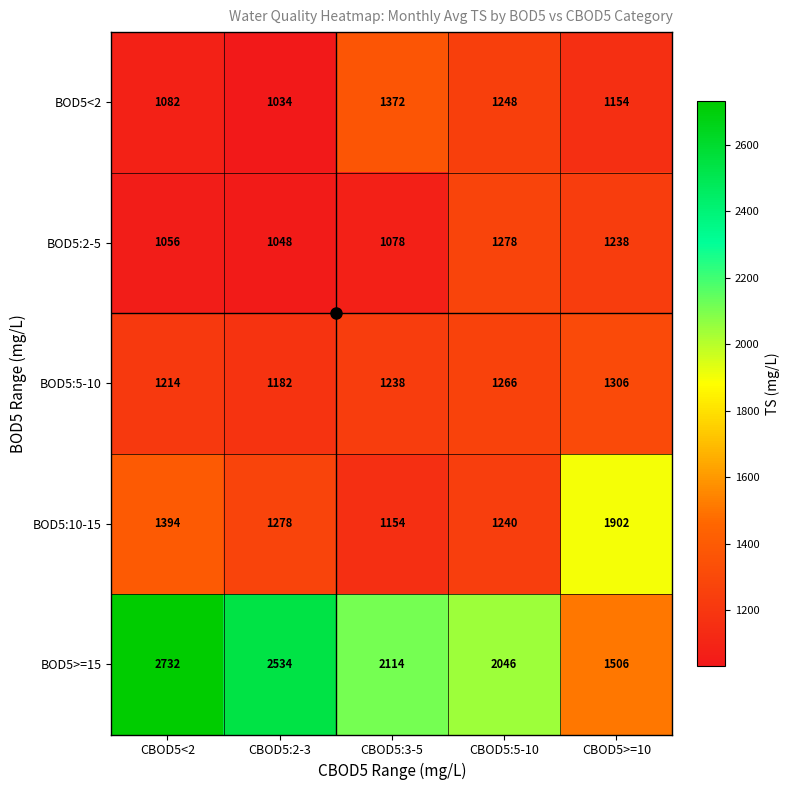

Rank the series by their maximum value, from lowest to highest.

BOD5:2-5, BOD5:5-10, BOD5<2, BOD5:10-15, BOD5>=15